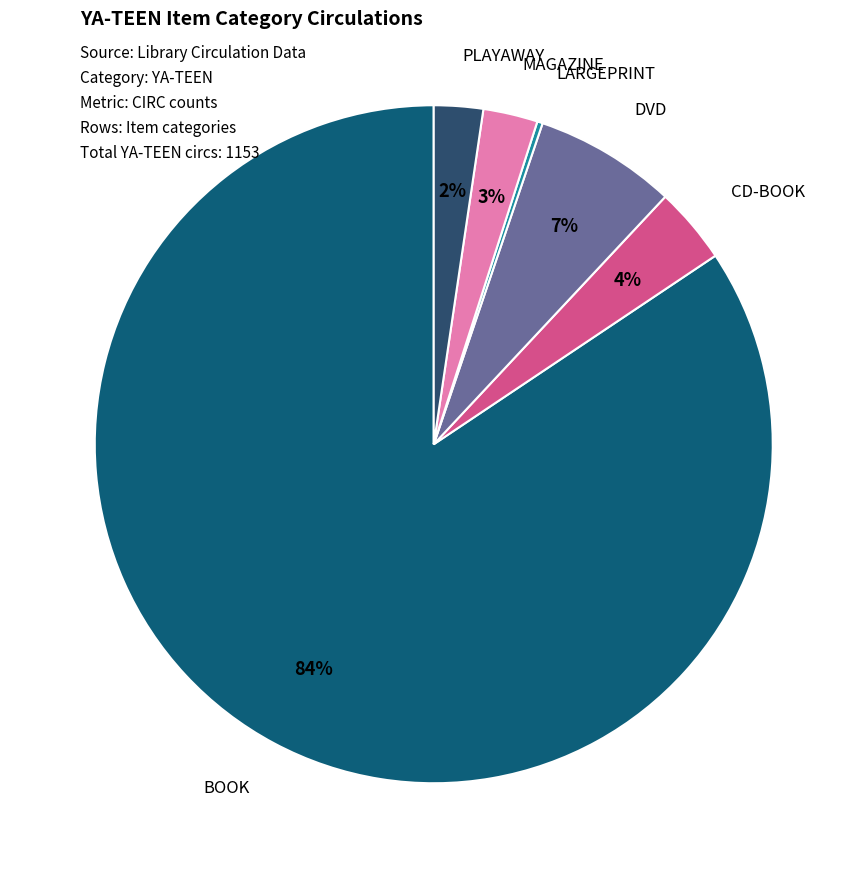

Does any single category account for the majority?

Yes